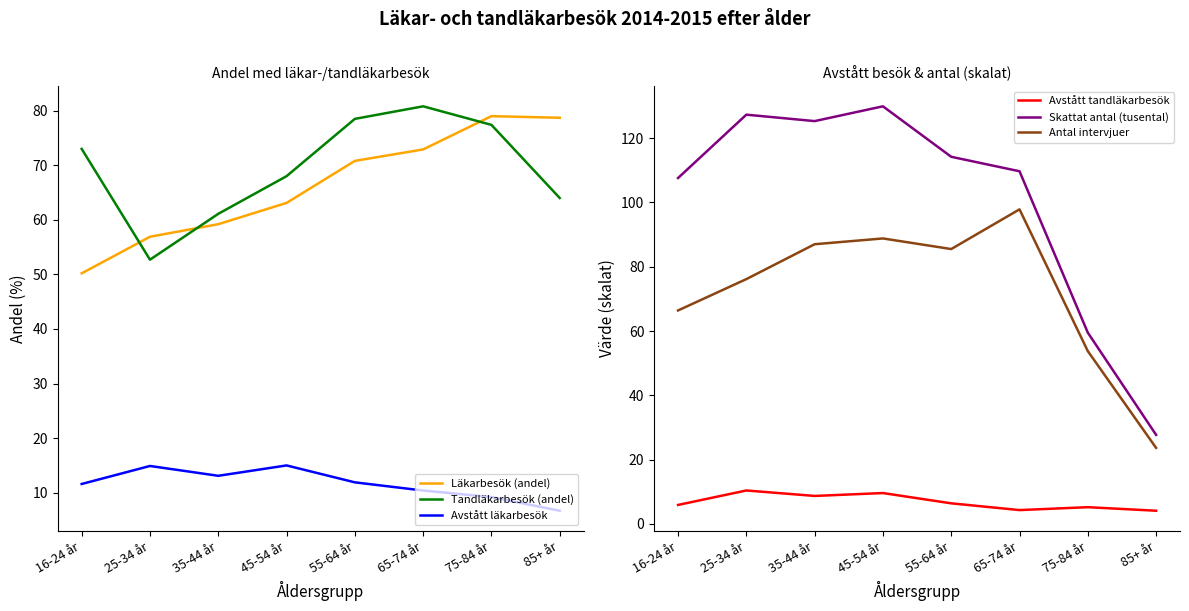

What are all the series names shown in the legend?

Läkarbesök (andel), Tandläkarbesök (andel), Avstått läkarbesök, Avstått tandläkarbesök, Skattat antal (tusental), Antal intervjuer